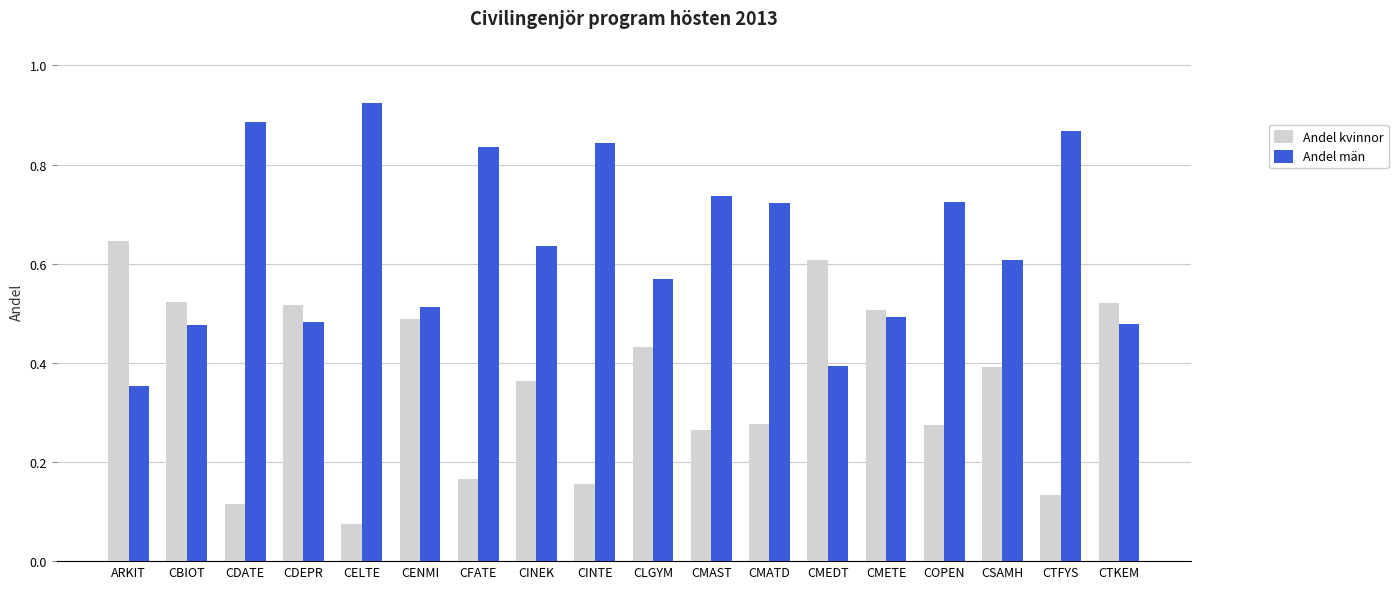

At how many categories does at least one series exceed 0?

18